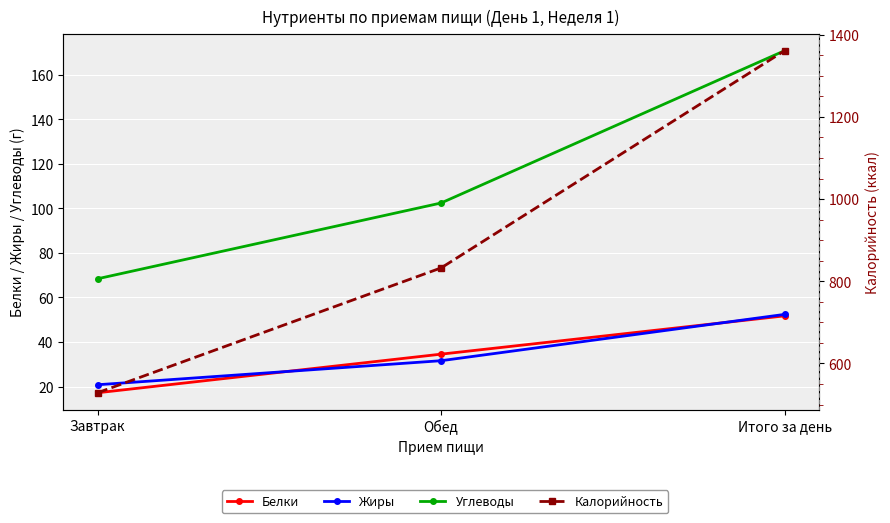

What is the minimum value shown in the chart?

17.2